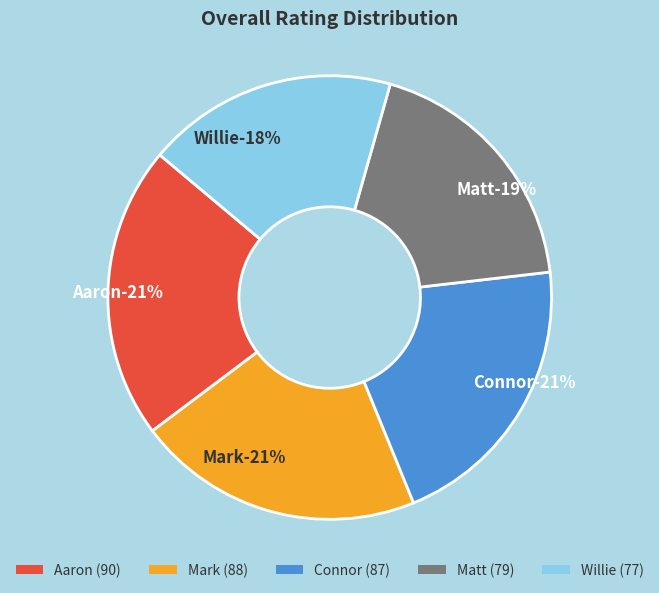

Is there any slice that represents more than half of the pie?

No